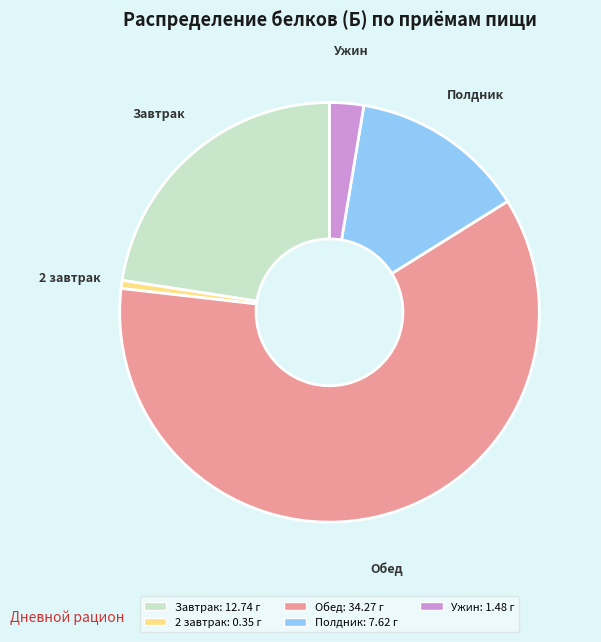

True or false: Обед accounts for 73% of the total.

False